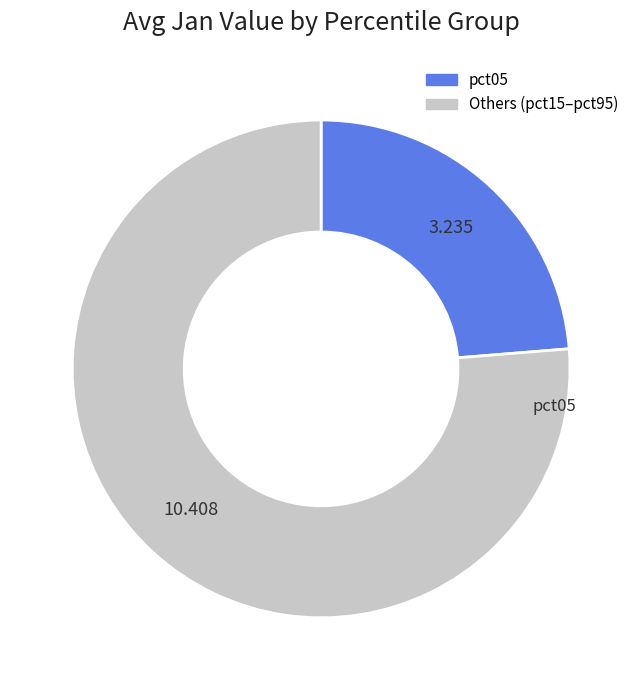

Is there any slice that represents more than half of the pie?

Yes